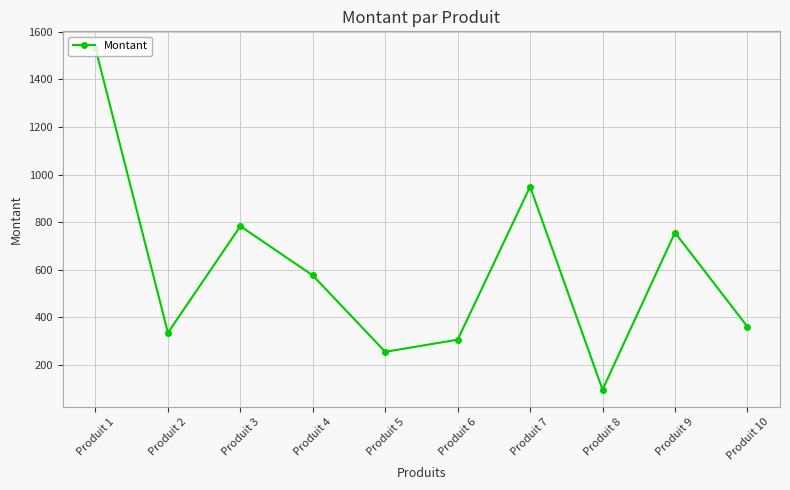

Where does the data first go above 576?

Produit 1